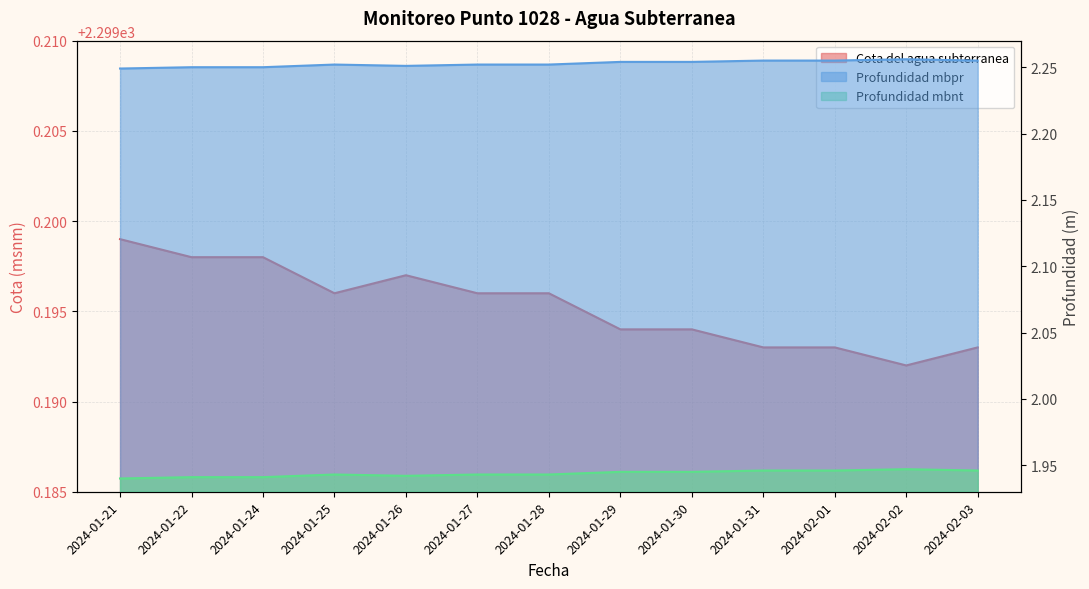

How many Cota del agua subterranea values are between 2299 and 2300?

13